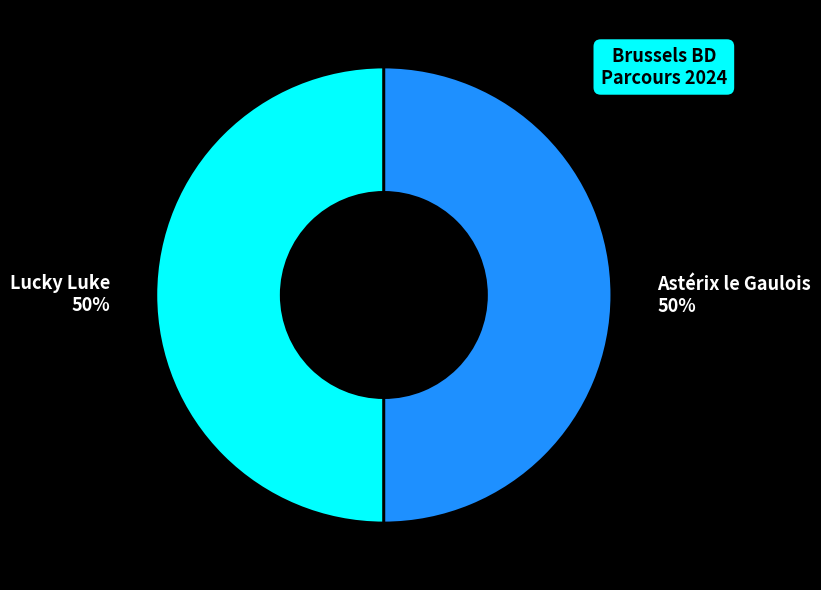

How many slices are in this pie chart?

2